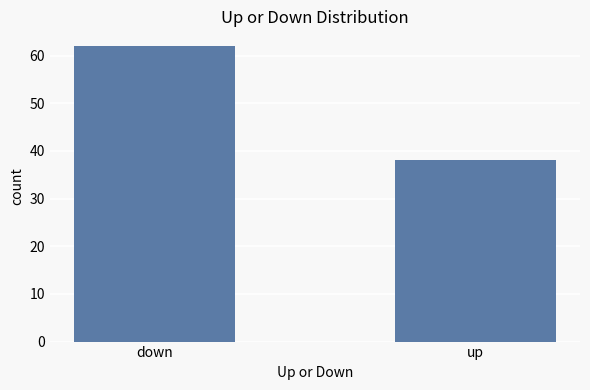

What position from the right is up?

1